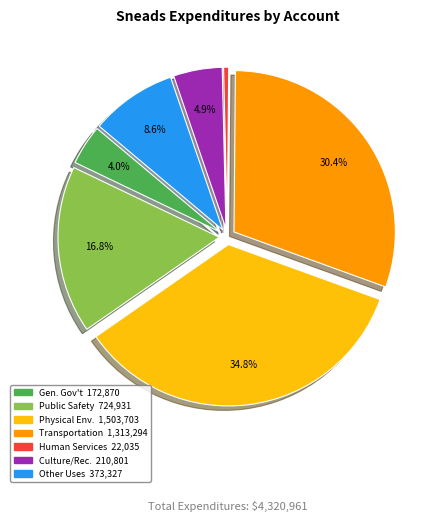

Is there a majority slice in this chart?

No